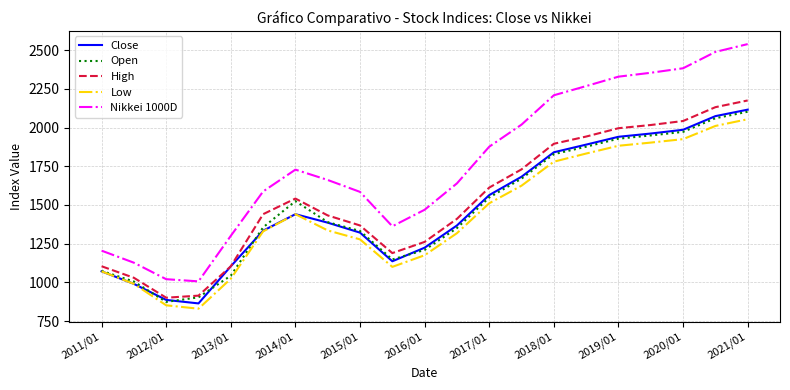

What is the average value of the High series?

1535.2